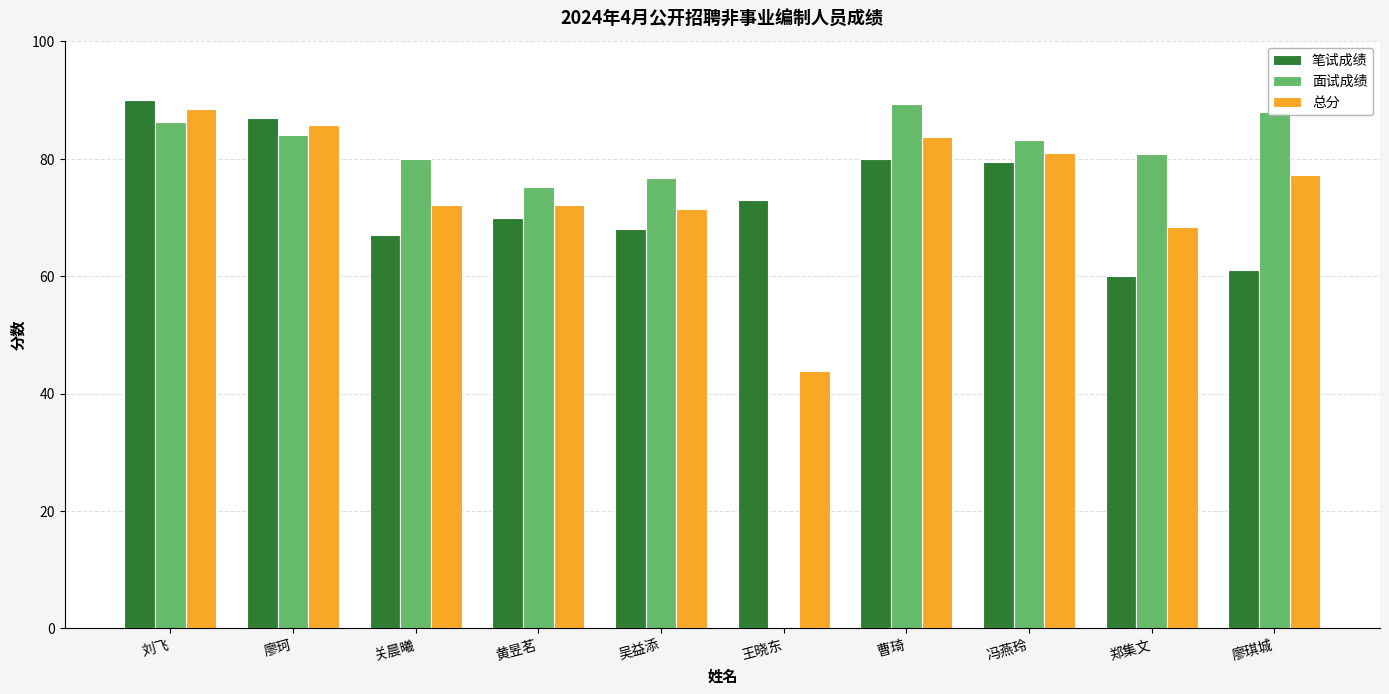

What is the spread (max minus min) of values at 黄昱茗?

5.2